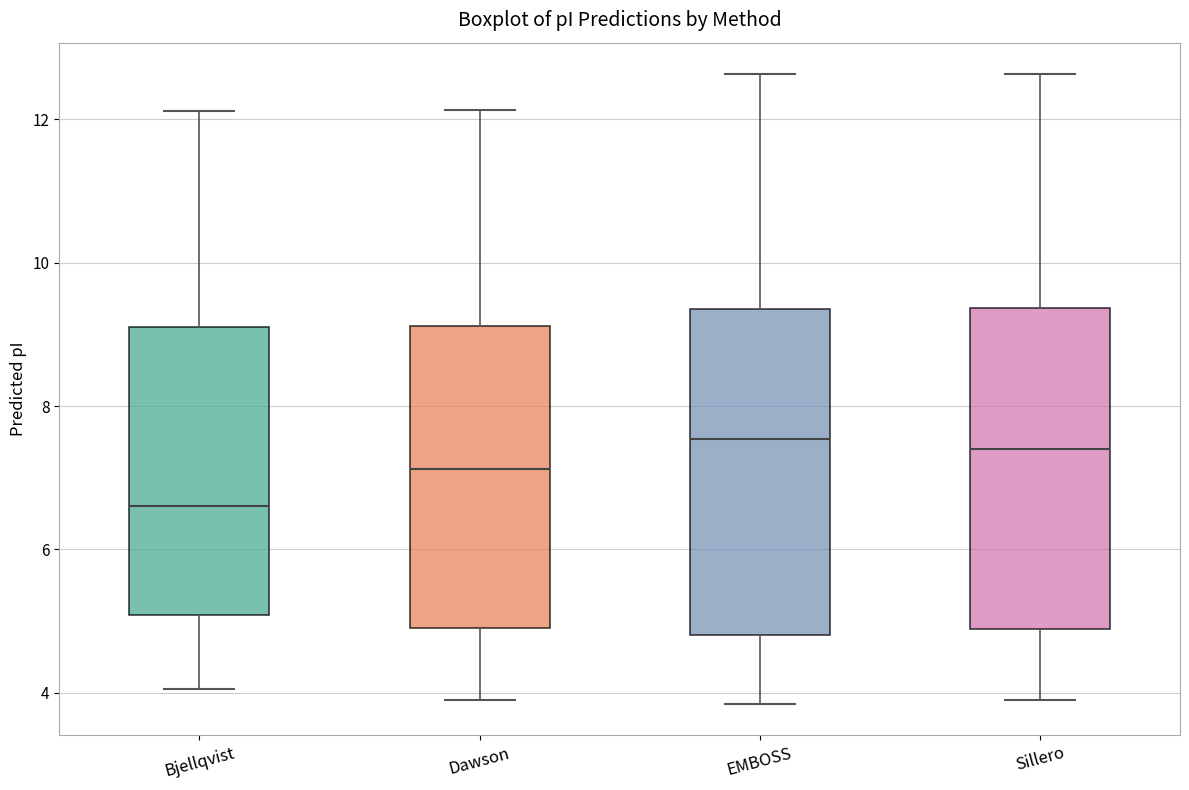

Reading left to right, read every box against the y-axis: the position of its median line, the range the box covers, and the ends of its whiskers. The values are not printed on the chart, so give them approximately, as read against the axis.

Bjellqvist: median 6.6, box 5.0 to 9.0, whiskers 4.0 to 12.2
Dawson: median 7.2, box 5.0 to 9.2, whiskers 3.8 to 12.2
EMBOSS: median 7.6, box 4.8 to 9.4, whiskers 3.8 to 12.6
Sillero: median 7.4, box 4.8 to 9.4, whiskers 3.8 to 12.6